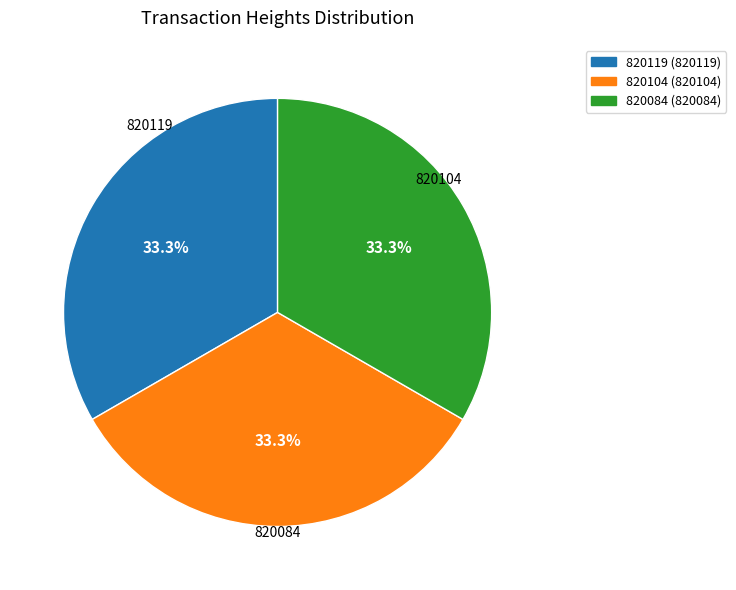

Combined, do 820084 and 820119 account for over 50%?

Yes